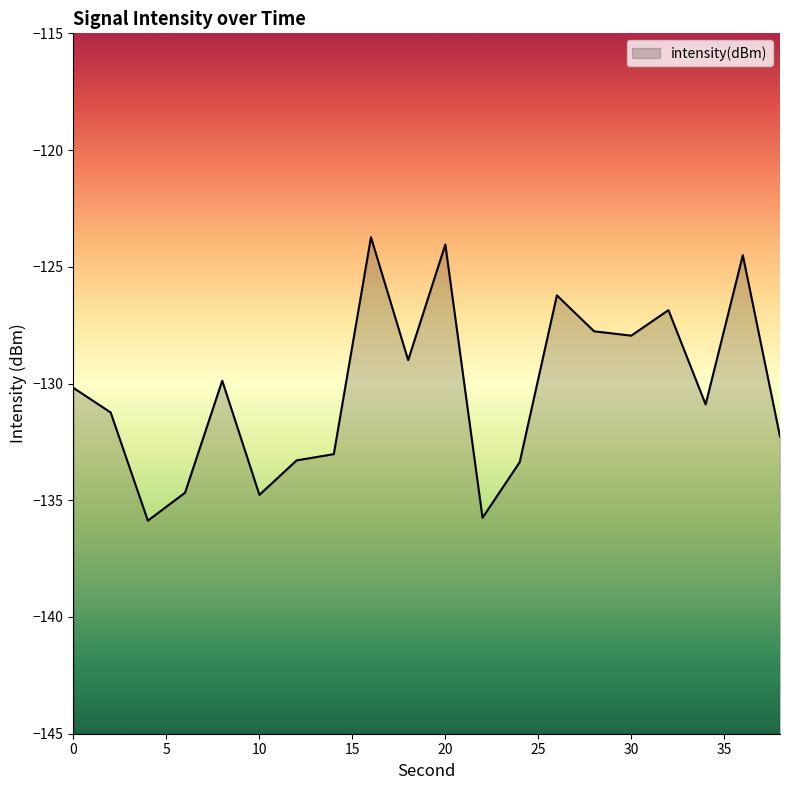

Reading left to right, extract all data points from this chart.

0=-130.2	2=-131.2	4=-135.9	6=-134.7	8=-129.9	10=-134.8	12=-133.3	14=-133.0	16=-123.7	18=-129.0	20=-124.0	22=-135.7	24=-133.4	26=-126.2	28=-127.8	30=-127.9	32=-126.9	34=-130.9	36=-124.5	38=-132.3